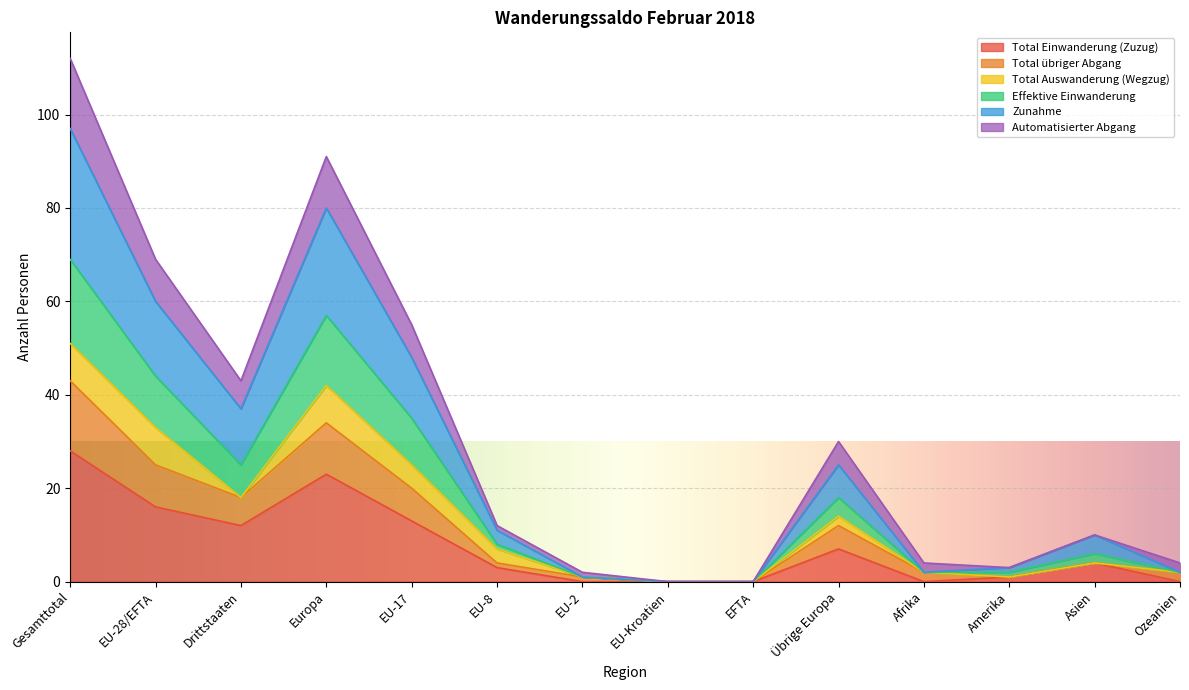

What is the value of the Total übriger Abgang point at the 5th from the left?

20